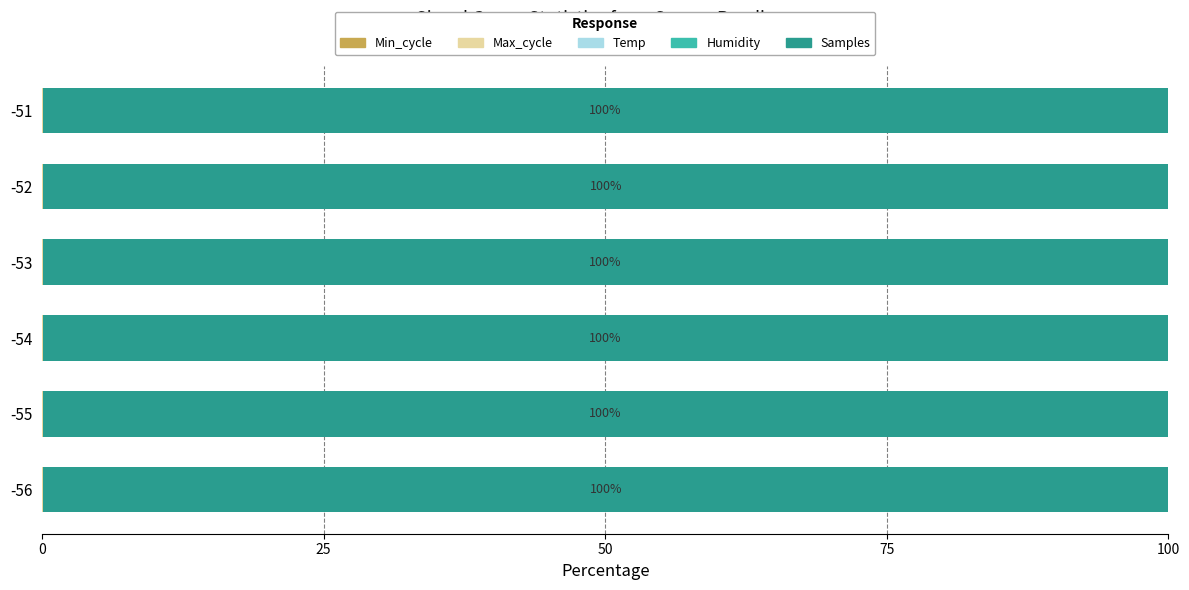

What is the value of the Max_cycle bar at the 3rd from the left?

0.1